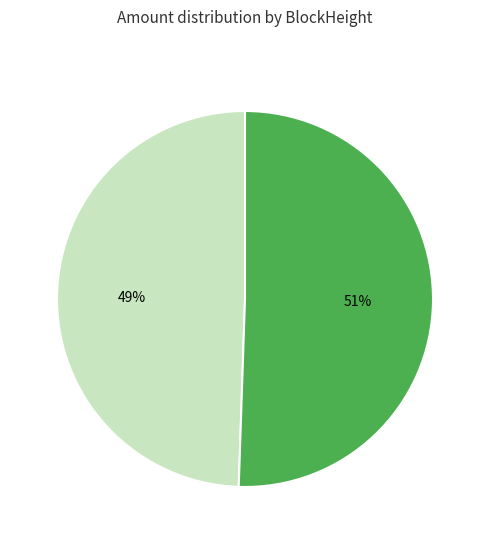

Is there any slice that represents more than half of the pie?

Yes